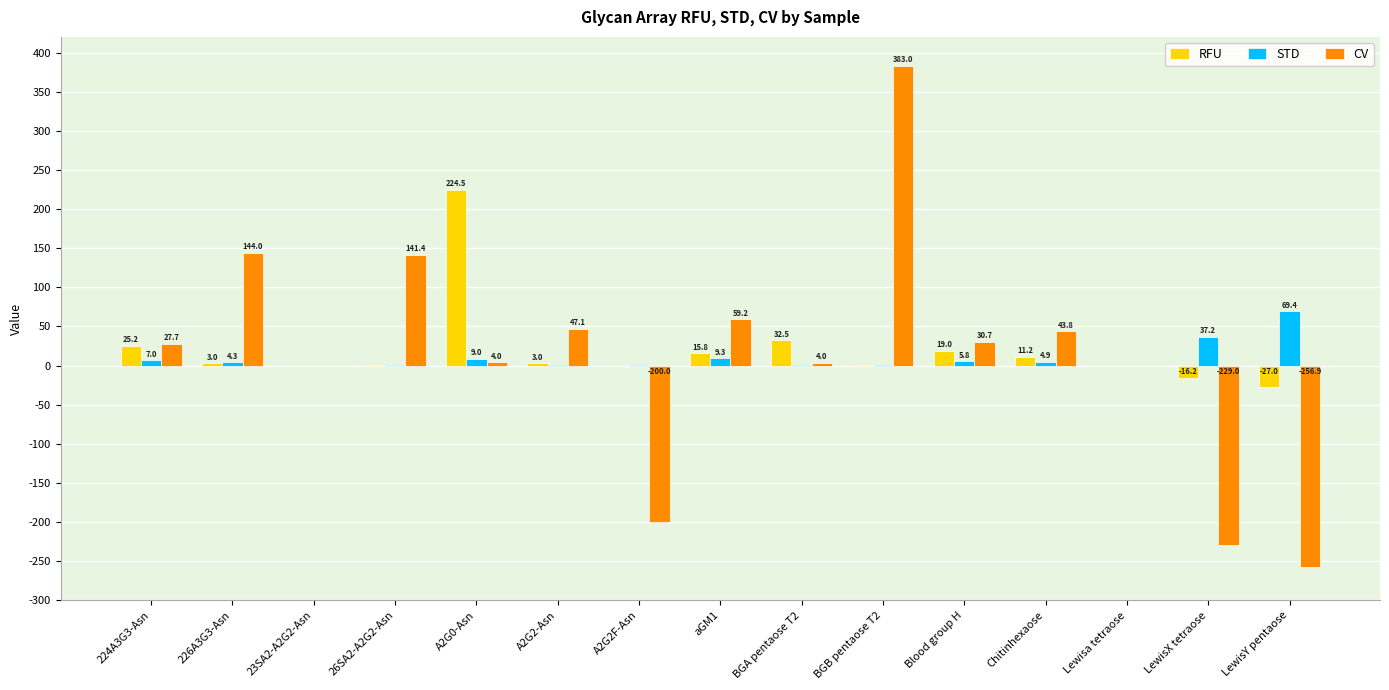

The value of STD at LewisY pentaose is 109.6. True or false?

False